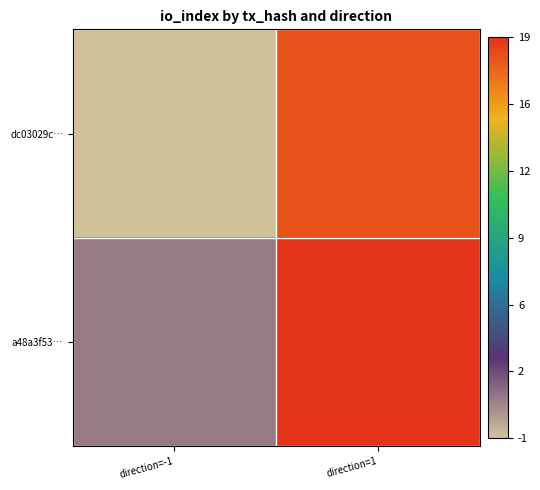

Which series changed the most between direction=-1 and direction=1?

dc03029c…